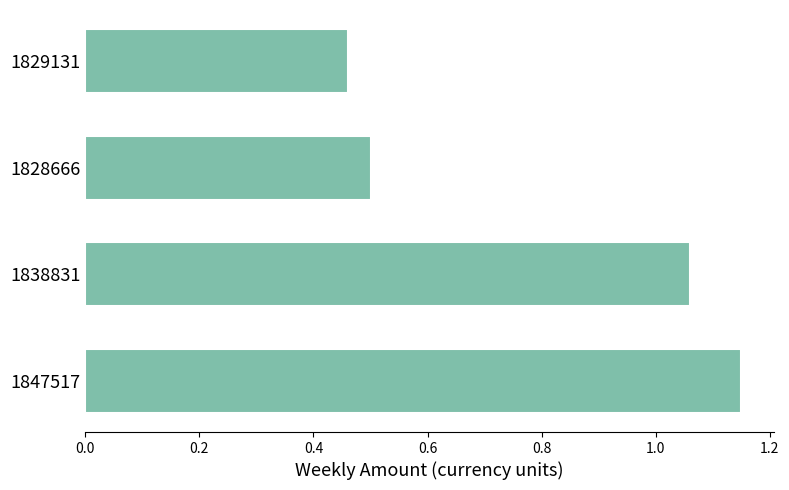

What is the change in value from 1838831 to 1828666?

-0.6